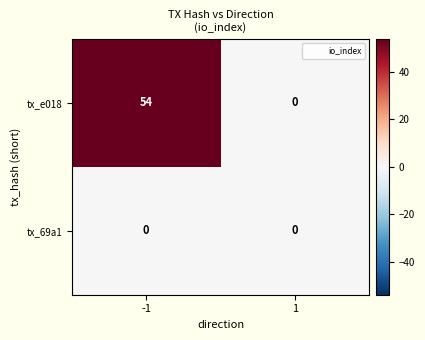

What is the difference between the maximum and minimum values in the tx_e018 series?

54